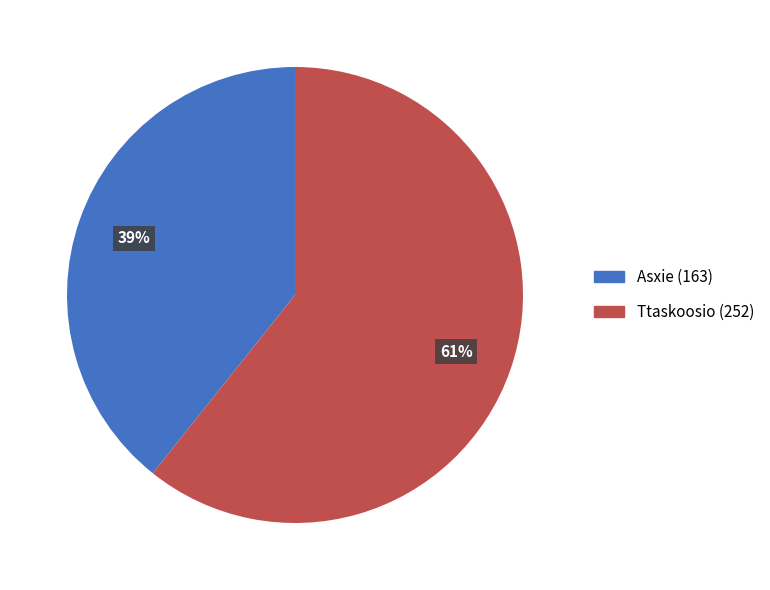

Rank the categories by value from highest to lowest.

Ttaskoosio, Asxie